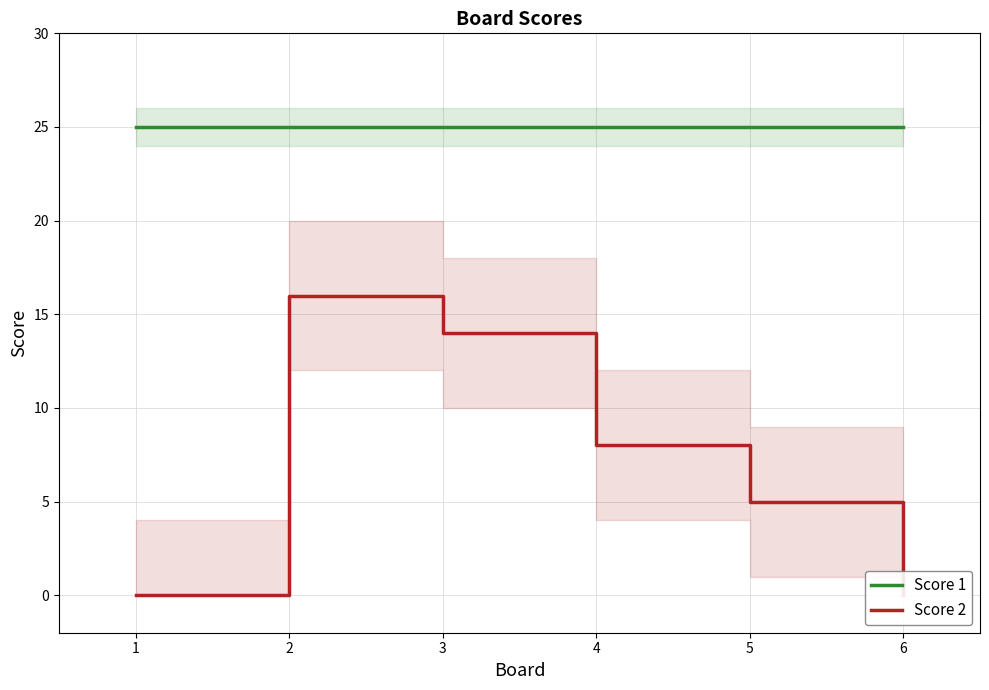

True or false: Score 2 and Score 1 cross at least once.

False